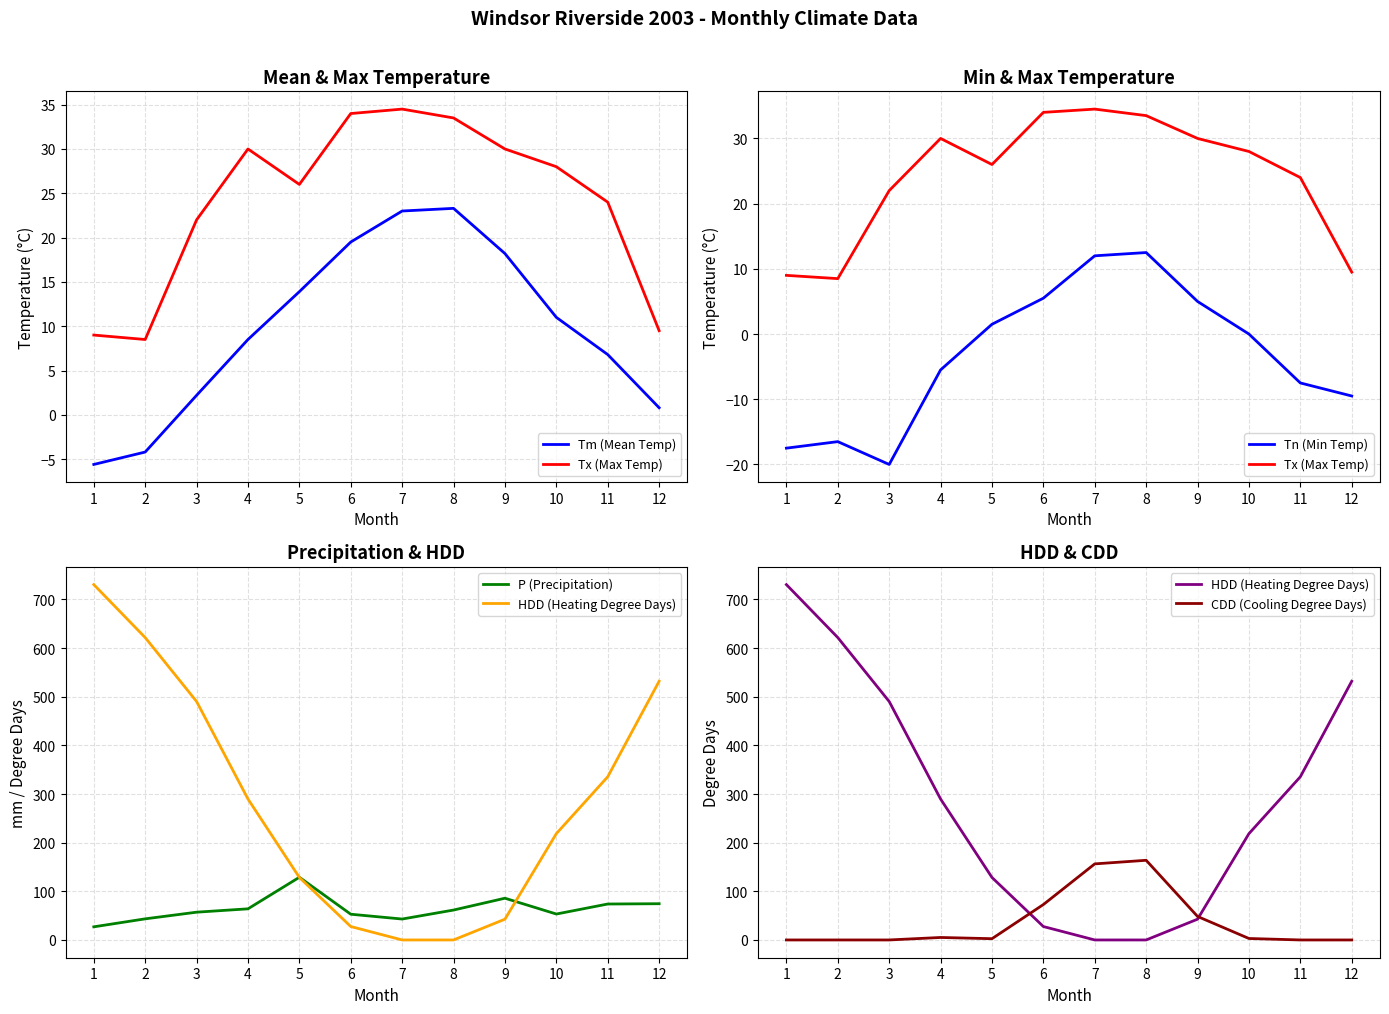

True or false: Tm (Mean Temp) and P (Precipitation) intersect in this chart.

False